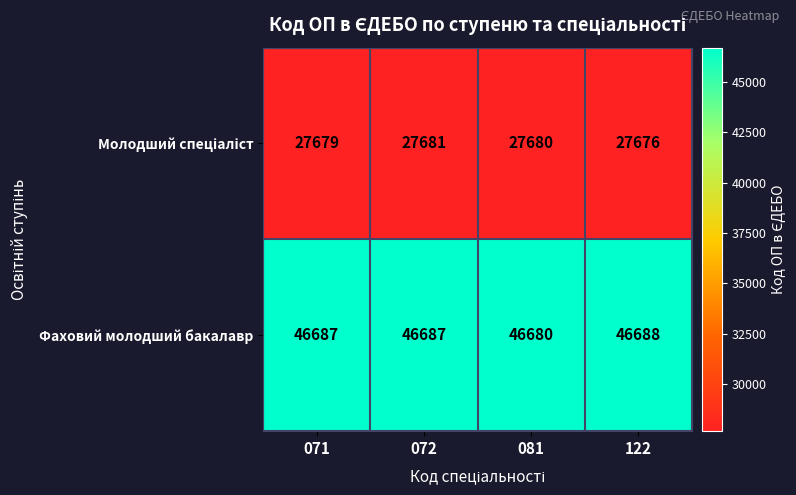

Which series has the largest range (max minus min)?

Фаховий молодший бакалавр